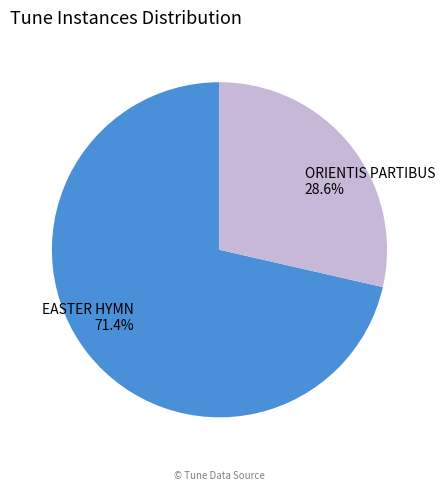

Does any single category account for the majority?

Yes